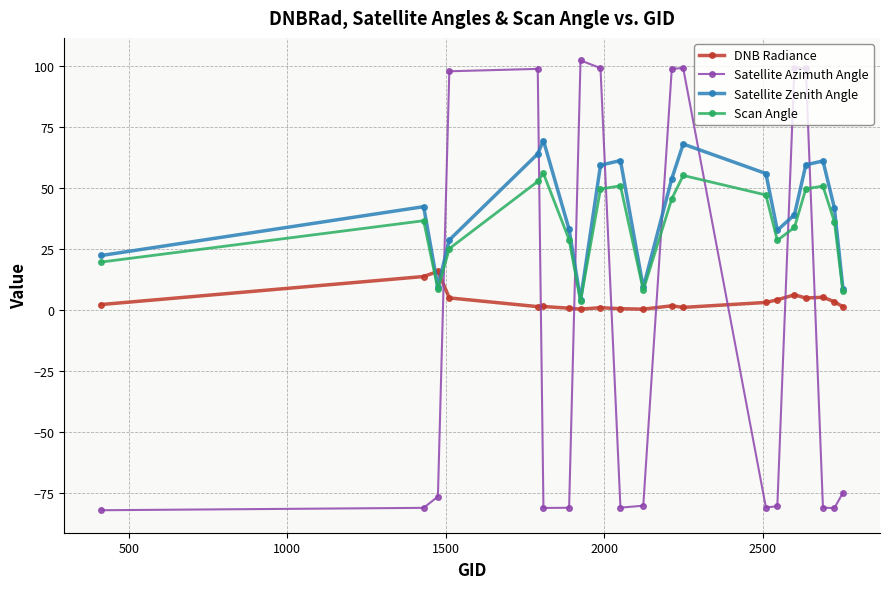

How many series are shown in this chart?

4